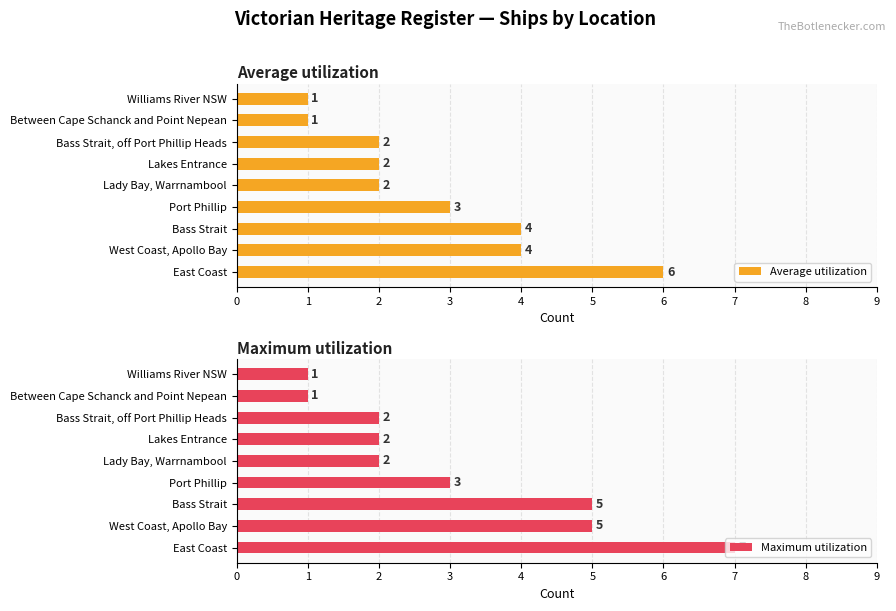

What is the maximum value for Average utilization?

6